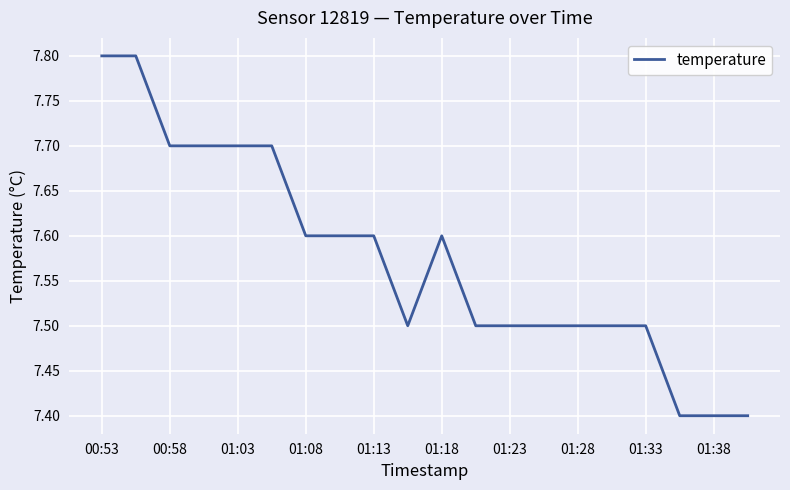

What is the difference between the maximum and minimum values?

0.4